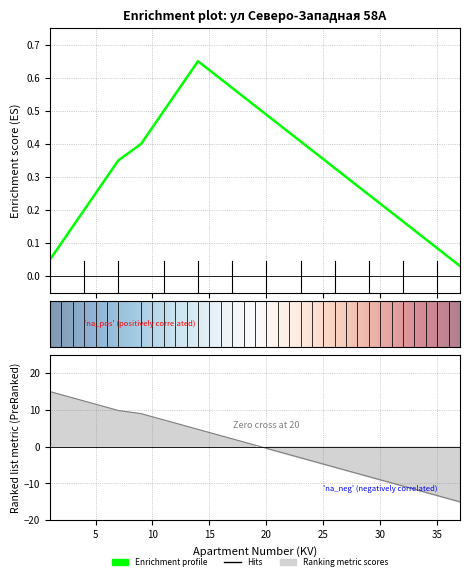

Which label corresponds to the smallest value in the chart?

37